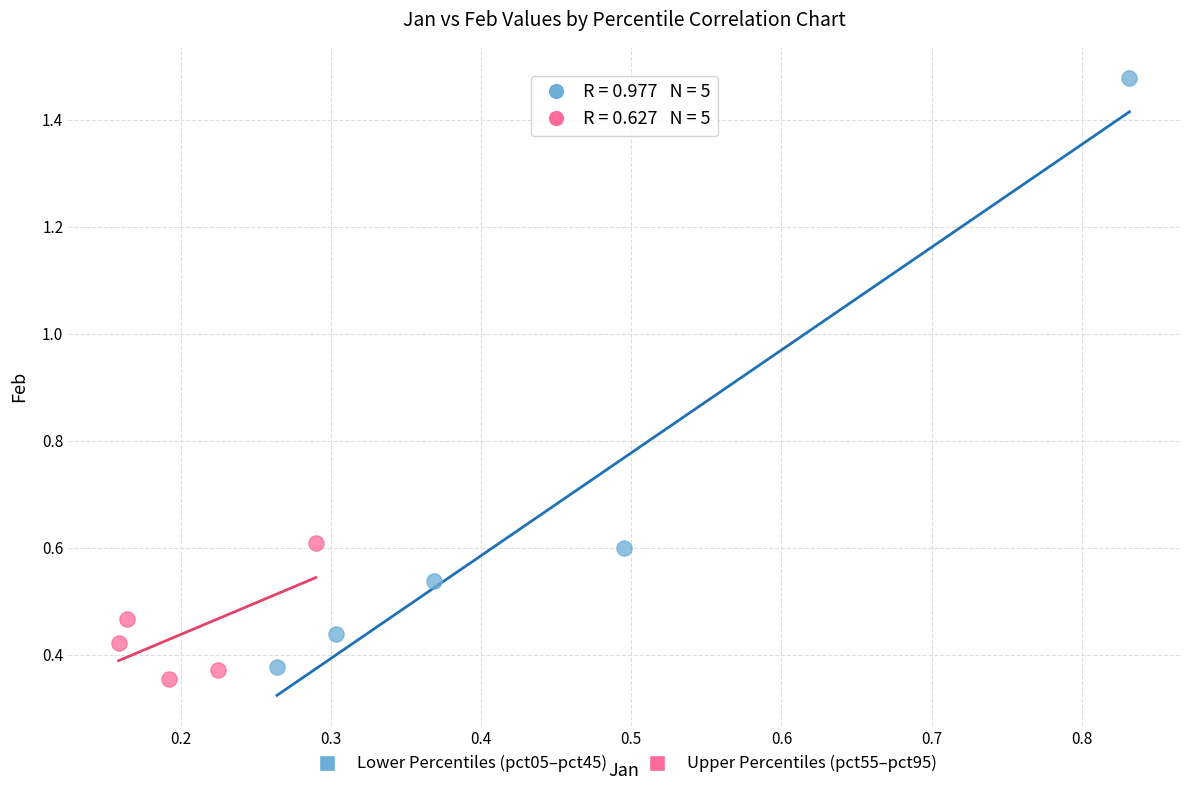

Which series has the widest spread of Y values?

Lower Percentiles (pct05–pct45)